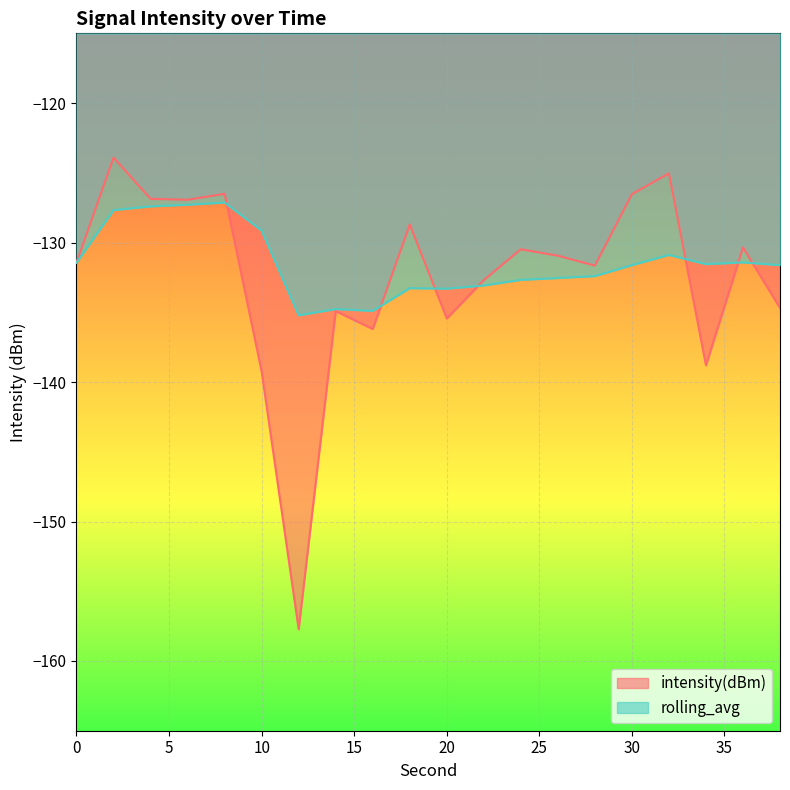

What is the value of the intensity(dBm) point at the 7th from the left?

-157.7